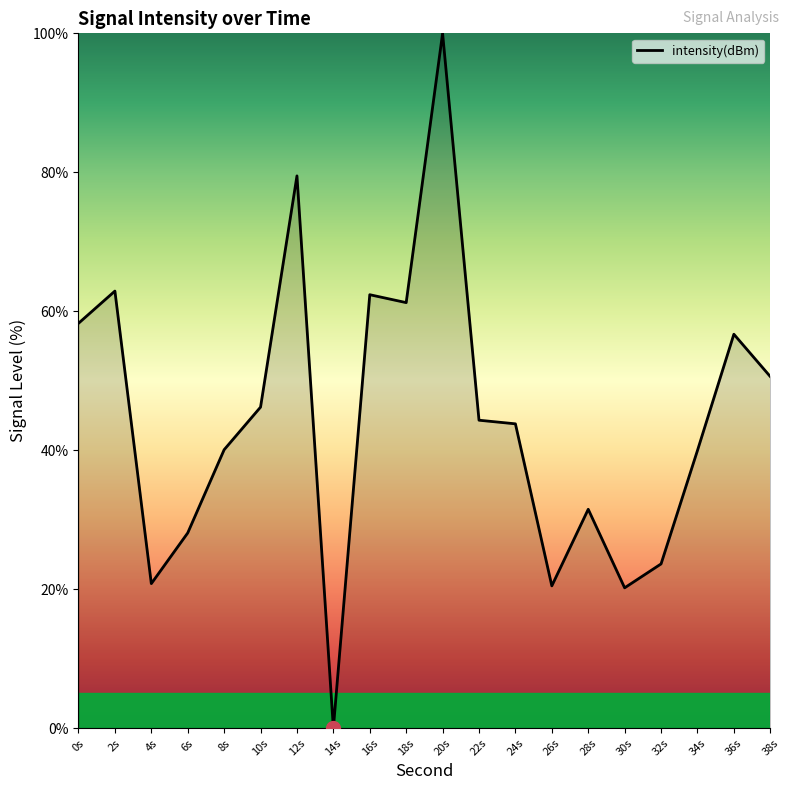

Which label corresponds to the smallest value in the chart?

14s